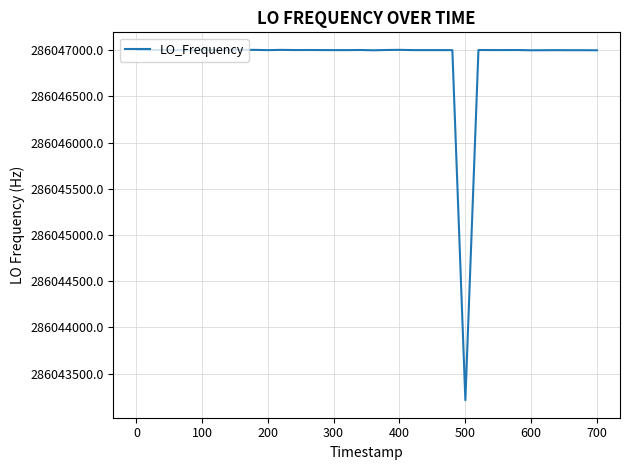

What is the maximum value shown in the chart?

286047002.8